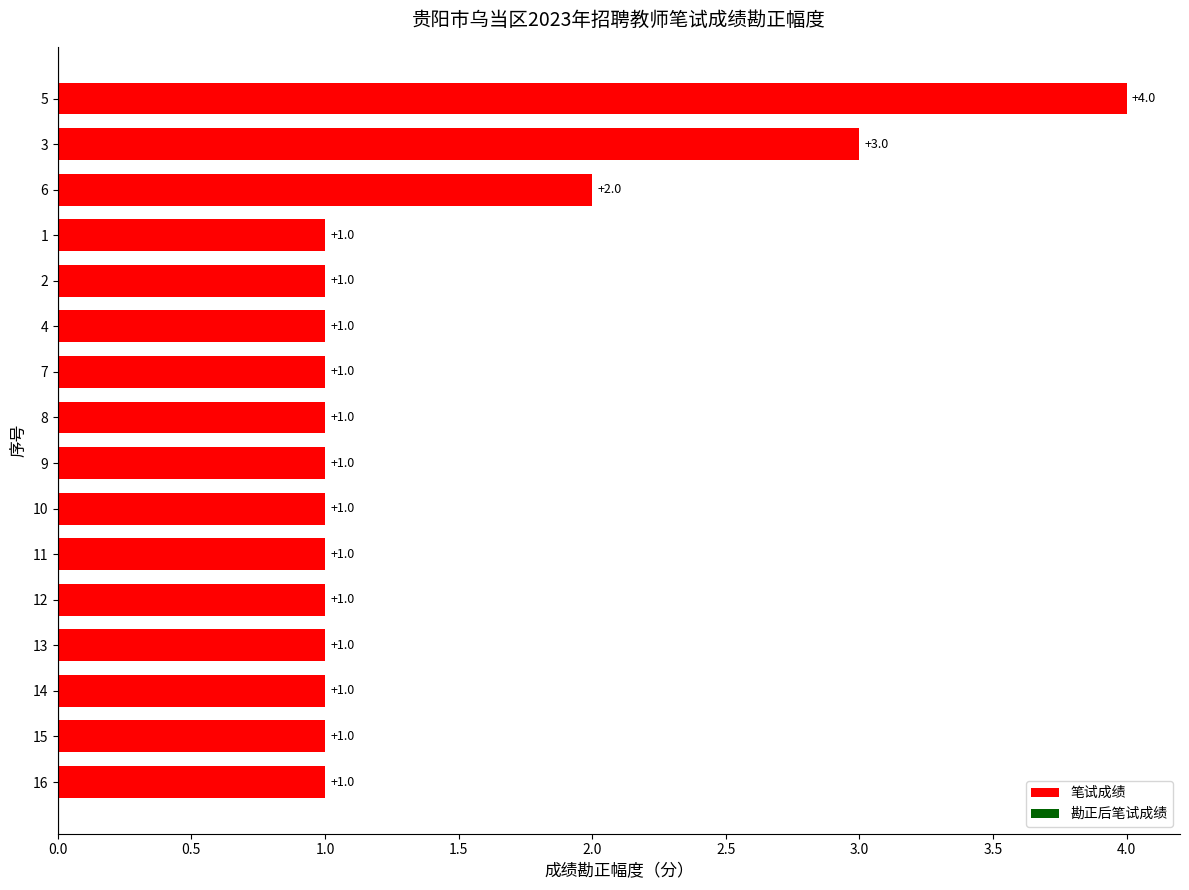

Count the values in the range 1 to 2.

14